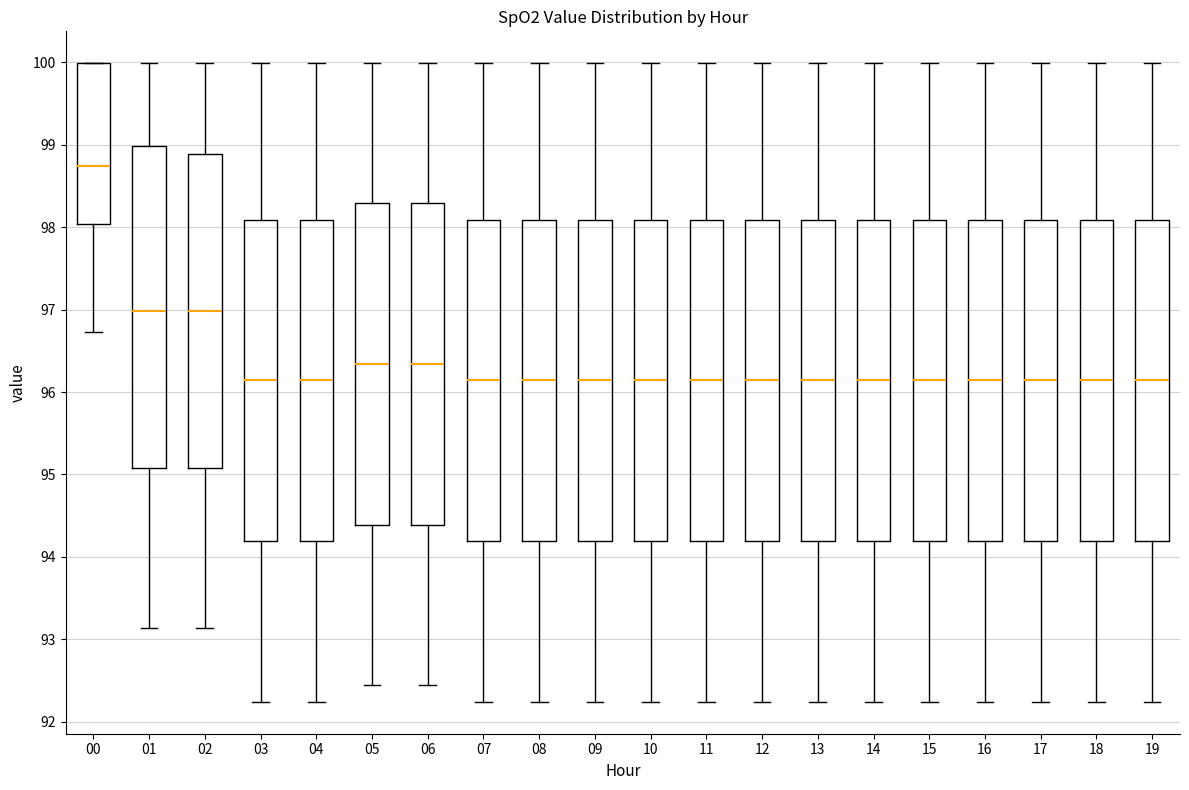

Reading left to right, read every box against the y-axis: the position of its median line, the range the box covers, and the ends of its whiskers. The values are not printed on the chart, so give them approximately, as read against the axis.

00: median 98.7, box 98.0 to 100.0, whiskers 96.7 to 100.0
01: median 97.0, box 95.1 to 99.0, whiskers 93.1 to 100.0
02: median 97.0, box 95.1 to 98.9, whiskers 93.1 to 100.0
03: median 96.1, box 94.2 to 98.1, whiskers 92.2 to 100.0
04: median 96.1, box 94.2 to 98.1, whiskers 92.2 to 100.0
05: median 96.3, box 94.4 to 98.3, whiskers 92.4 to 100.0
06: median 96.3, box 94.4 to 98.3, whiskers 92.4 to 100.0
07: median 96.1, box 94.2 to 98.1, whiskers 92.2 to 100.0
08: median 96.1, box 94.2 to 98.1, whiskers 92.2 to 100.0
09: median 96.1, box 94.2 to 98.1, whiskers 92.2 to 100.0
10: median 96.1, box 94.2 to 98.1, whiskers 92.2 to 100.0
11: median 96.1, box 94.2 to 98.1, whiskers 92.2 to 100.0
12: median 96.1, box 94.2 to 98.1, whiskers 92.2 to 100.0
13: median 96.1, box 94.2 to 98.1, whiskers 92.2 to 100.0
14: median 96.1, box 94.2 to 98.1, whiskers 92.2 to 100.0
15: median 96.1, box 94.2 to 98.1, whiskers 92.2 to 100.0
16: median 96.1, box 94.2 to 98.1, whiskers 92.2 to 100.0
17: median 96.1, box 94.2 to 98.1, whiskers 92.2 to 100.0
18: median 96.1, box 94.2 to 98.1, whiskers 92.2 to 100.0
19: median 96.1, box 94.2 to 98.1, whiskers 92.2 to 100.0